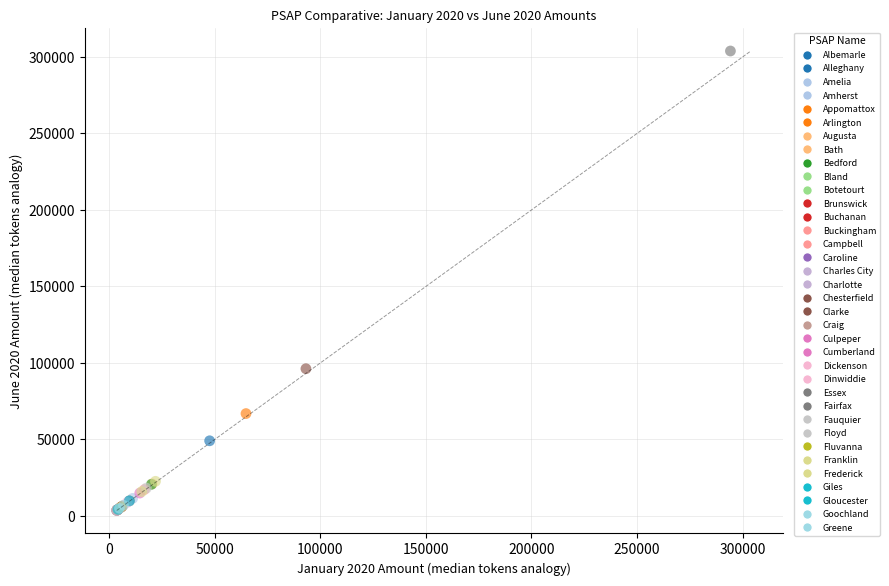

What Y value in the scatter plot is closest to 153755?

96170.7